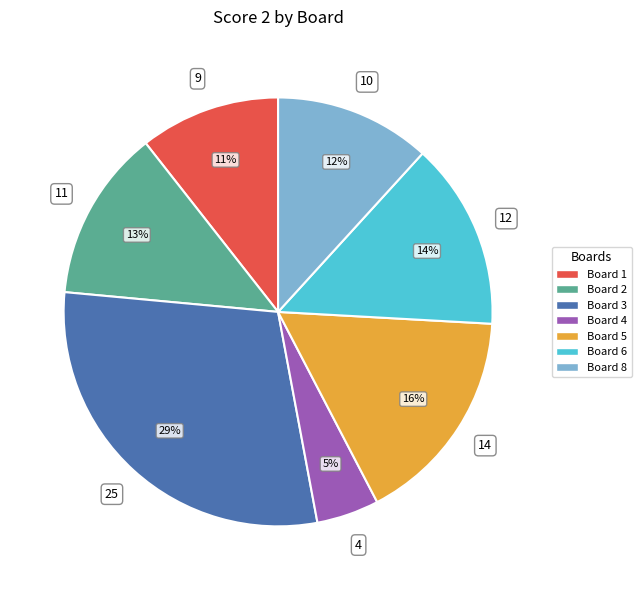

Does any single category account for the majority?

No